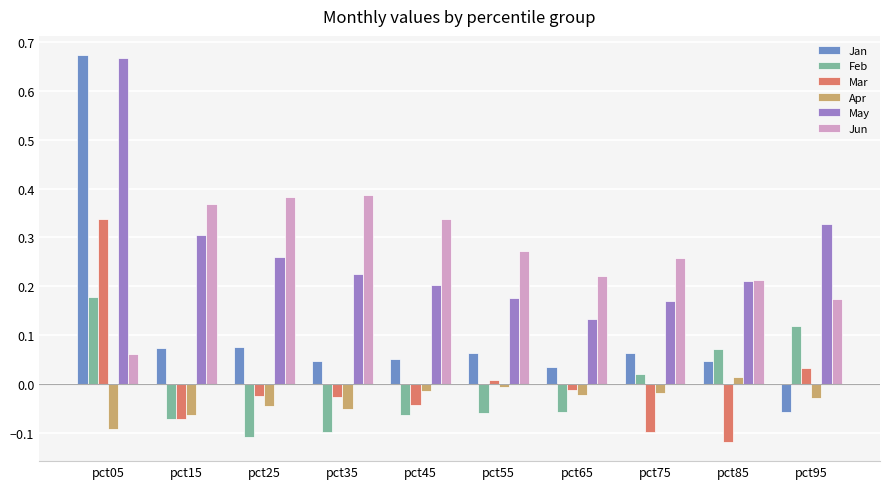

Which series has the largest range (max minus min)?

Jan